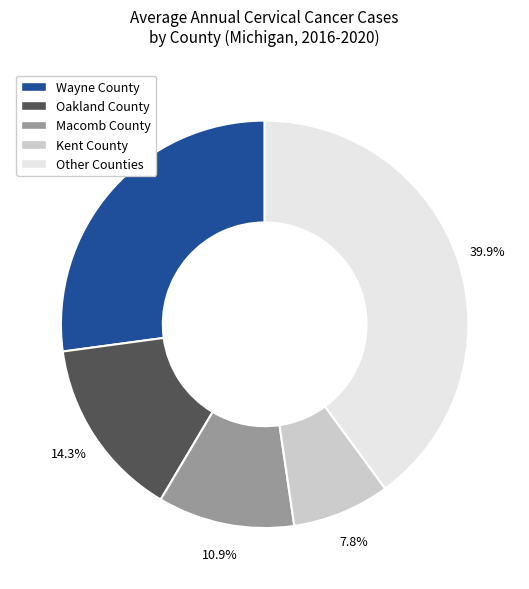

Is there a majority slice in this chart?

No